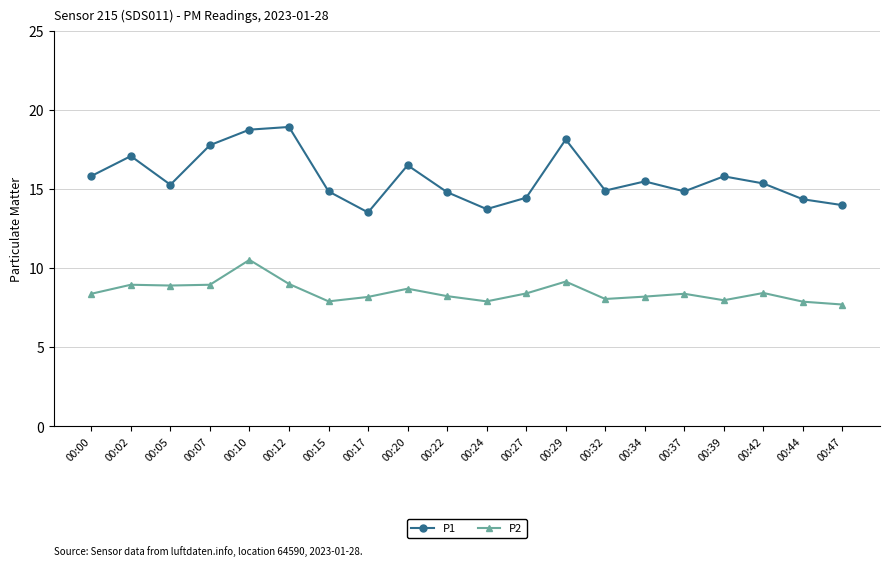

At 00:29, list the series in order from largest to smallest.

P1, P2